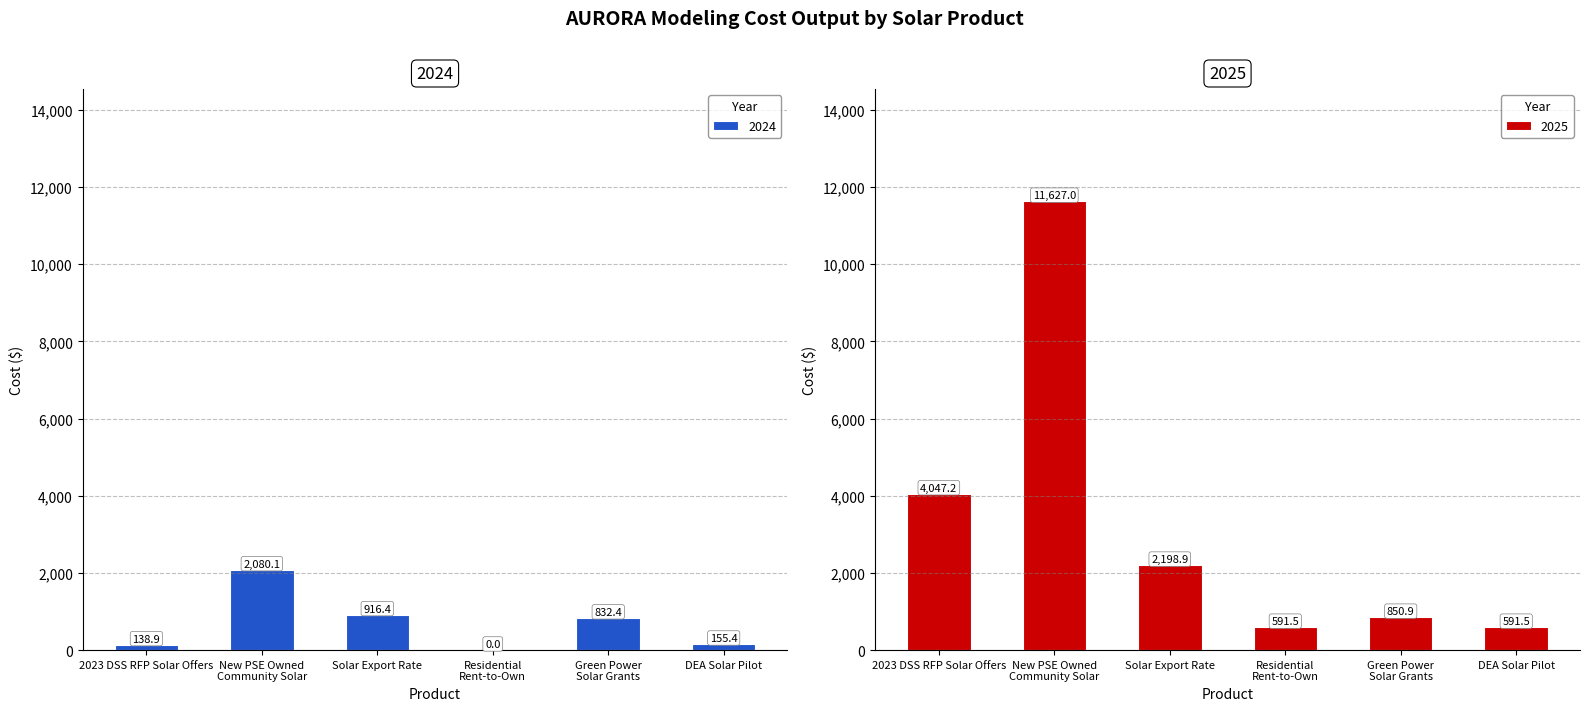

The value of 2024 at Green Power
Solar Grants is 832.4. True or false?

True